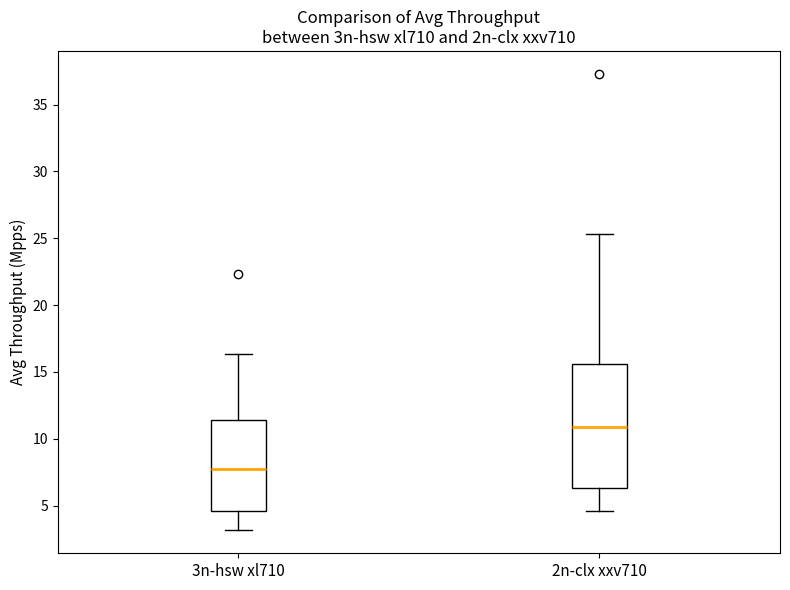

Reading left to right, read every box against the y-axis: the position of its median line, the range the box covers, and the ends of its whiskers. The values are not printed on the chart, so give them approximately, as read against the axis.

3n-hsw xl710: median 7.5, box 4.5 to 11.5, whiskers 3.0 to 16.5
2n-clx xxv710: median 11.0, box 6.5 to 15.5, whiskers 4.5 to 25.5